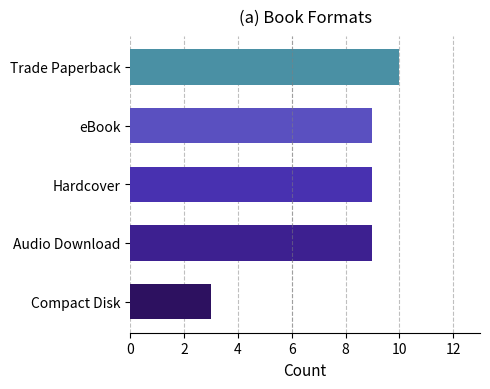

The value at Compact Disk is 4. True or false?

False